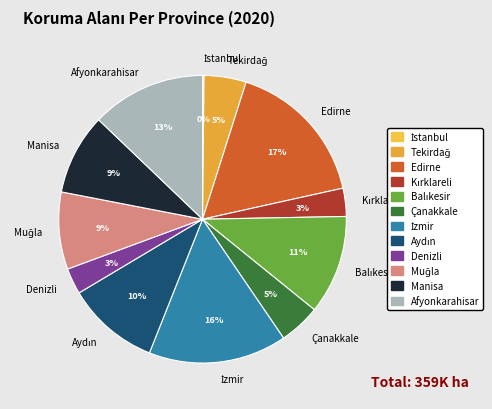

To the nearest percent, what is the average slice percentage?

8%